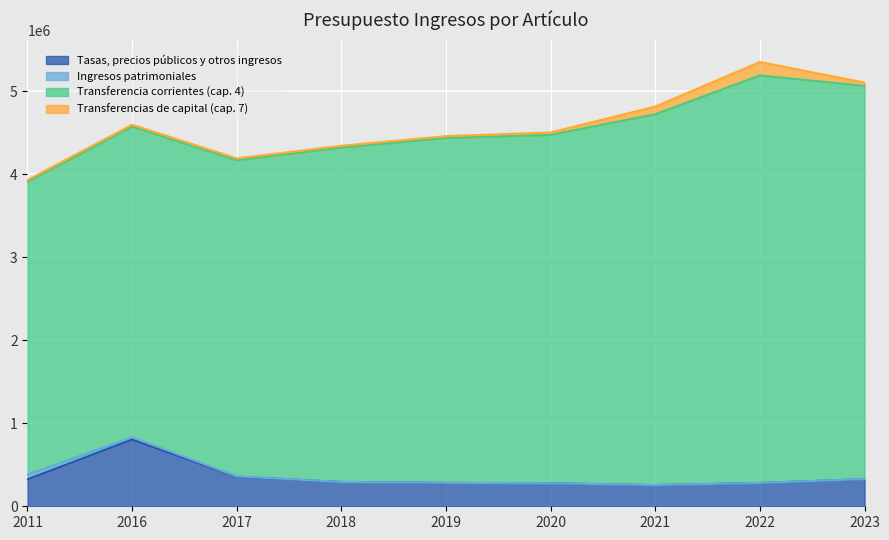

What is the value of the Ingresos patrimoniales point at the 8th from the left?

1245.0